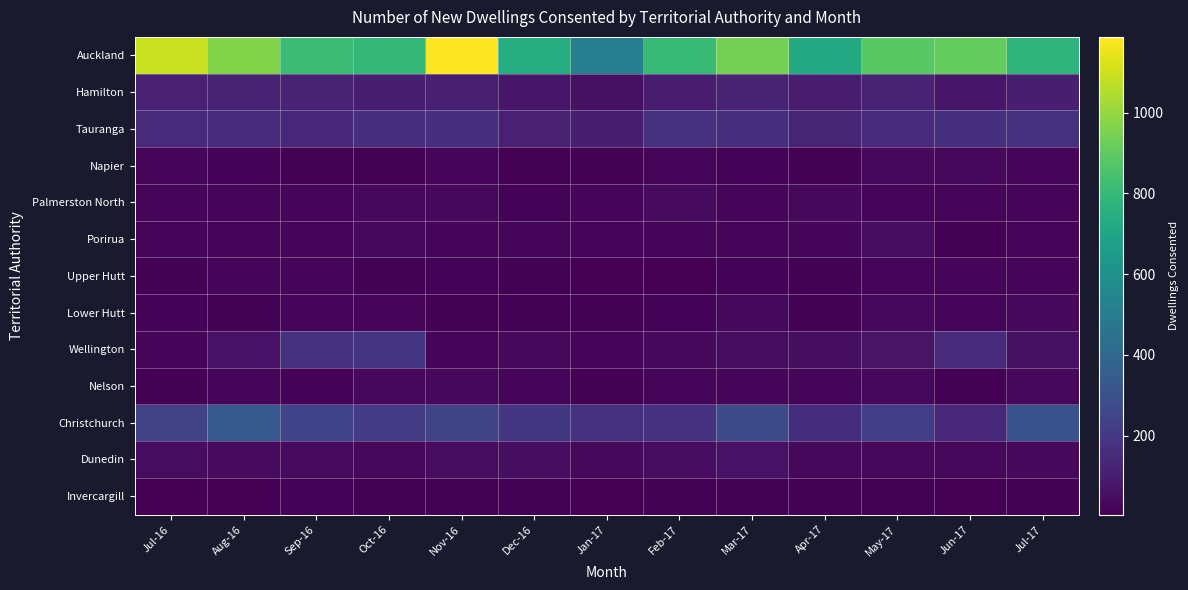

Reading left to right, list all the values displayed in this chart.

Auckland: Jul-16=1087	Aug-16=970	Sep-16=816	Oct-16=792	Nov-16=1188	Dec-16=740	Jan-17=512	Feb-17=800	Mar-17=942	Apr-17=726	May-17=885	Jun-17=906	Jul-17=774
Hamilton: Jul-16=114	Aug-16=122	Sep-16=116	Oct-16=104	Nov-16=107	Dec-16=76	Jan-17=55	Feb-17=99	Mar-17=123	Apr-17=100	May-17=122	Jun-17=76	Jul-17=102
Tauranga: Jul-16=150	Aug-16=143	Sep-16=134	Oct-16=166	Nov-16=168	Dec-16=114	Jan-17=103	Feb-17=171	Mar-17=169	Apr-17=126	May-17=145	Jun-17=162	Jul-17=179
Napier: Jul-16=21	Aug-16=15	Sep-16=13	Oct-16=12	Nov-16=18	Dec-16=10	Jan-17=10	Feb-17=25	Mar-17=16	Apr-17=12	May-17=36	Jun-17=30	Jul-17=19
Palmerston North: Jul-16=24	Aug-16=24	Sep-16=22	Oct-16=32	Nov-16=31	Dec-16=16	Jan-17=26	Feb-17=37	Mar-17=23	Apr-17=31	May-17=25	Jun-17=20	Jul-17=25
Porirua: Jul-16=22	Aug-16=20	Sep-16=26	Oct-16=34	Nov-16=27	Dec-16=24	Jan-17=19	Feb-17=24	Mar-17=20	Apr-17=19	May-17=41	Jun-17=9	Jul-17=22
Upper Hutt: Jul-16=12	Aug-16=18	Sep-16=27	Oct-16=11	Nov-16=17	Dec-16=9	Jan-17=7	Feb-17=7	Mar-17=15	Apr-17=12	May-17=20	Jun-17=23	Jul-17=23
Lower Hutt: Jul-16=17	Aug-16=12	Sep-16=22	Oct-16=20	Nov-16=13	Dec-16=11	Jan-17=12	Feb-17=15	Mar-17=28	Apr-17=11	May-17=31	Jun-17=21	Jul-17=34
Wellington: Jul-16=27	Aug-16=60	Sep-16=179	Oct-16=181	Nov-16=24	Dec-16=29	Jan-17=27	Feb-17=34	Mar-17=45	Apr-17=49	May-17=67	Jun-17=147	Jul-17=56
Nelson: Jul-16=10	Aug-16=24	Sep-16=16	Oct-16=28	Nov-16=29	Dec-16=22	Jan-17=10	Feb-17=21	Mar-17=20	Apr-17=23	May-17=28	Jun-17=12	Jul-17=28
Christchurch: Jul-16=235	Aug-16=330	Sep-16=242	Oct-16=213	Nov-16=249	Dec-16=197	Jan-17=179	Feb-17=174	Mar-17=278	Apr-17=159	May-17=225	Jun-17=139	Jul-17=300
Dunedin: Jul-16=42	Aug-16=37	Sep-16=37	Oct-16=31	Nov-16=42	Dec-16=50	Jan-17=29	Feb-17=43	Mar-17=60	Apr-17=30	May-17=29	Jun-17=30	Jul-17=36
Invercargill: Jul-16=5	Aug-16=7	Sep-16=14	Oct-16=11	Nov-16=10	Dec-16=10	Jan-17=4	Feb-17=12	Mar-17=12	Apr-17=12	May-17=12	Jun-17=6	Jul-17=10